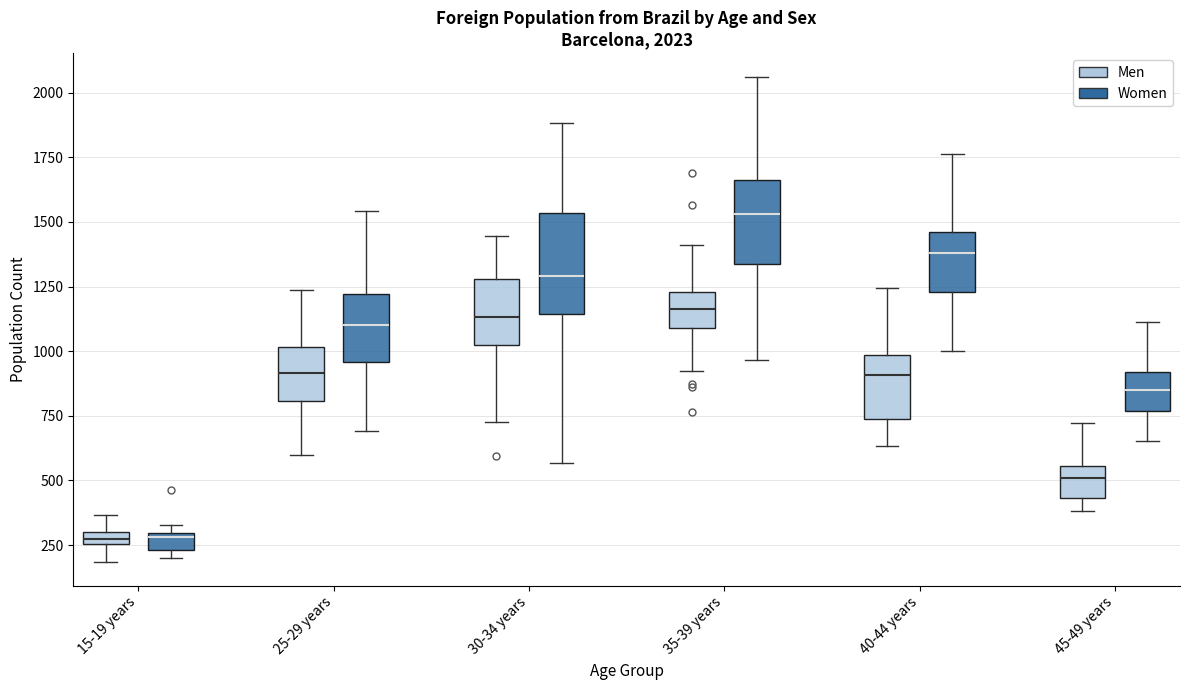

Comparing the boxes themselves (not the whiskers), which one is the tallest?

30-34 years (Women)